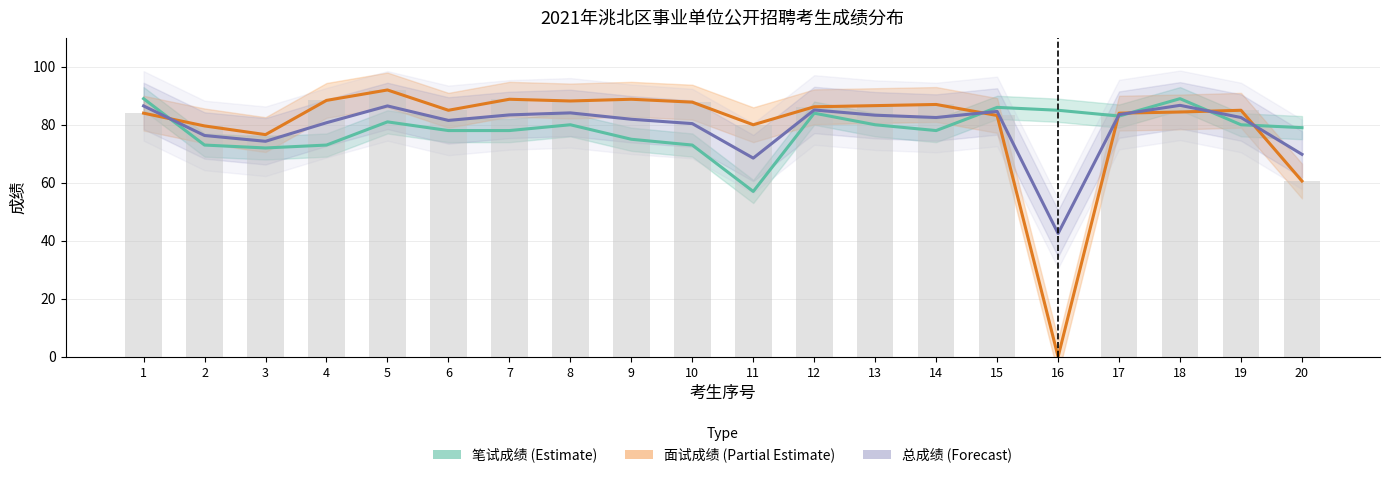

At how many categories does at least one series exceed 66?

20